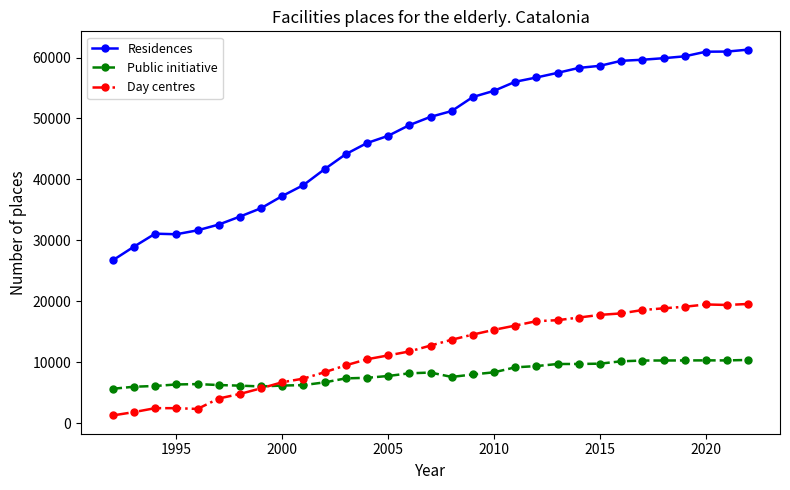

What is the greatest value displayed?

61295